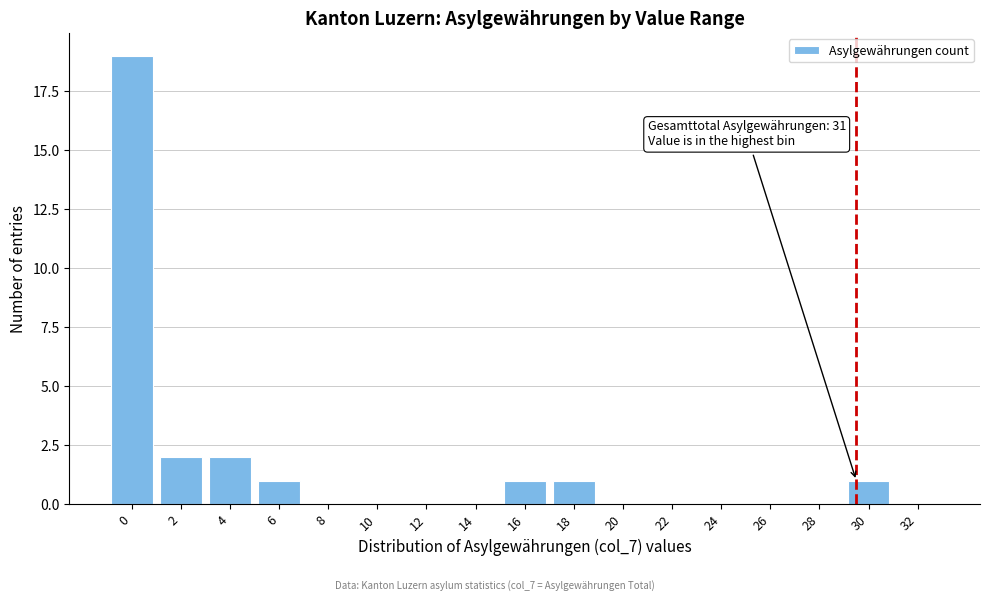

Reading left to right, what are all the values shown in this chart?

0=19	2=2	4=2	6=1	8=0	10=0	12=0	14=0	16=1	18=1	20=0	22=0	24=0	26=0	28=0	30=1	32=0